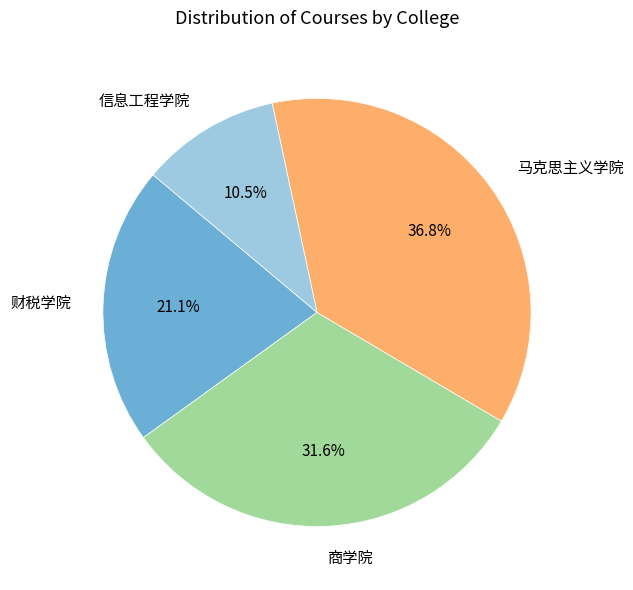

Is there a majority slice in this chart?

No